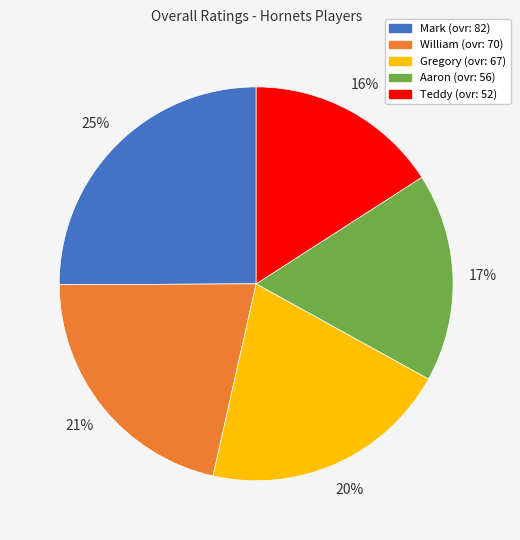

Combined, do Gregory and Aaron account for over 50%?

No